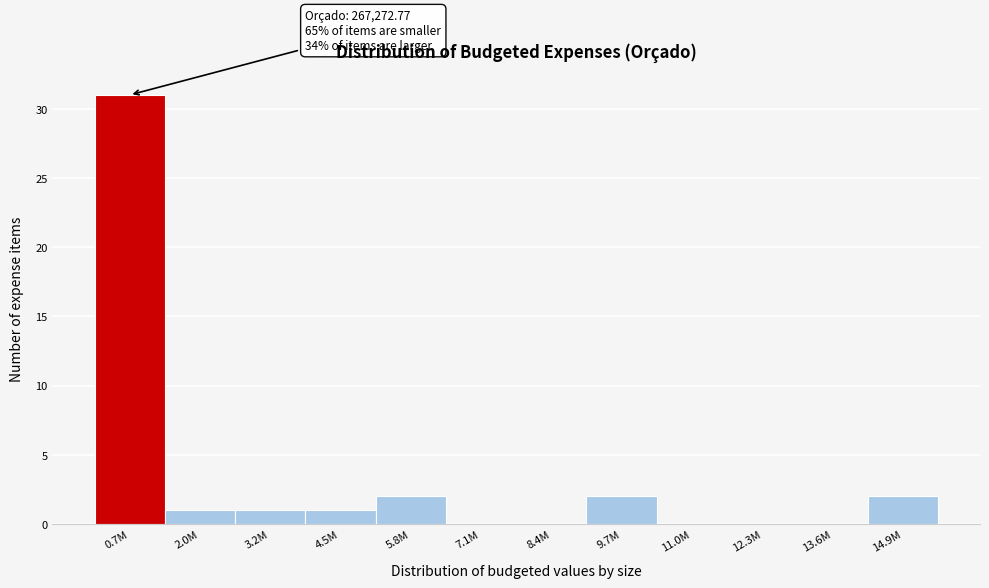

Reading left to right, extract all data points from this chart.

0.7M=31	2.0M=1	3.2M=1	4.5M=1	5.8M=2	7.1M=0	8.4M=0	9.7M=2	11.0M=0	12.3M=0	13.6M=0	14.9M=2